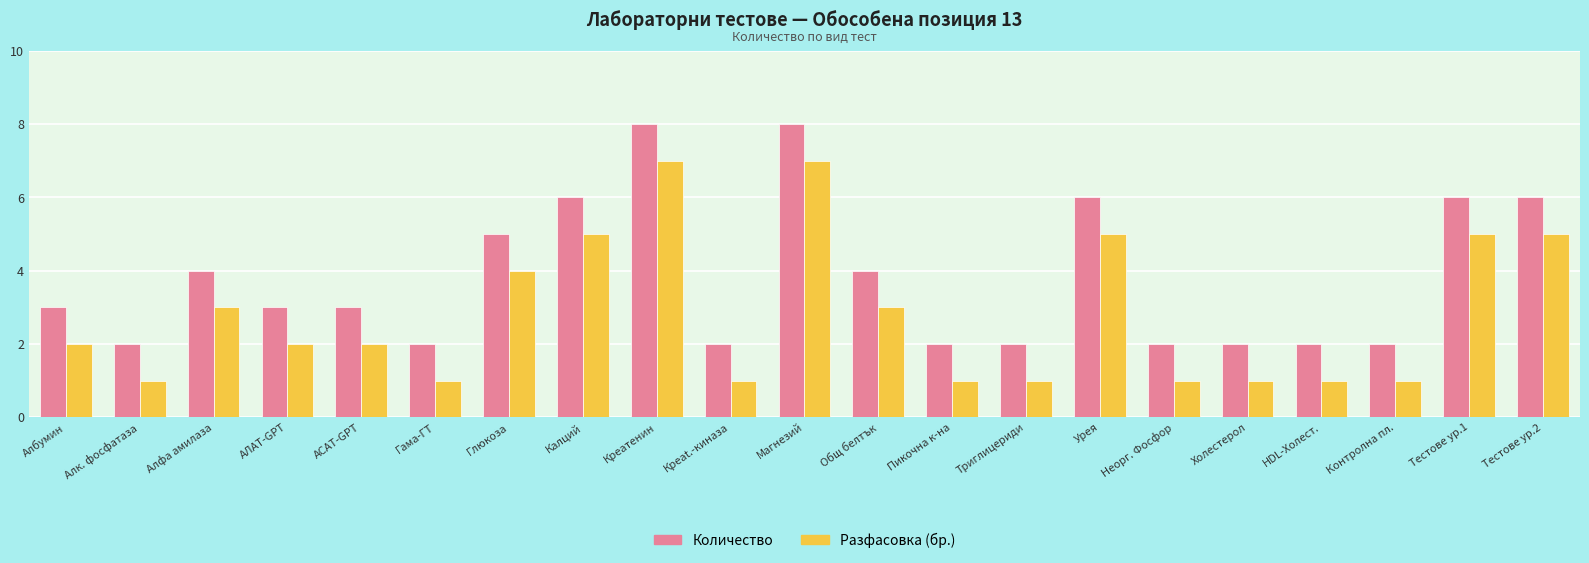

What is the difference between the highest and lowest values at Креатенин?

1